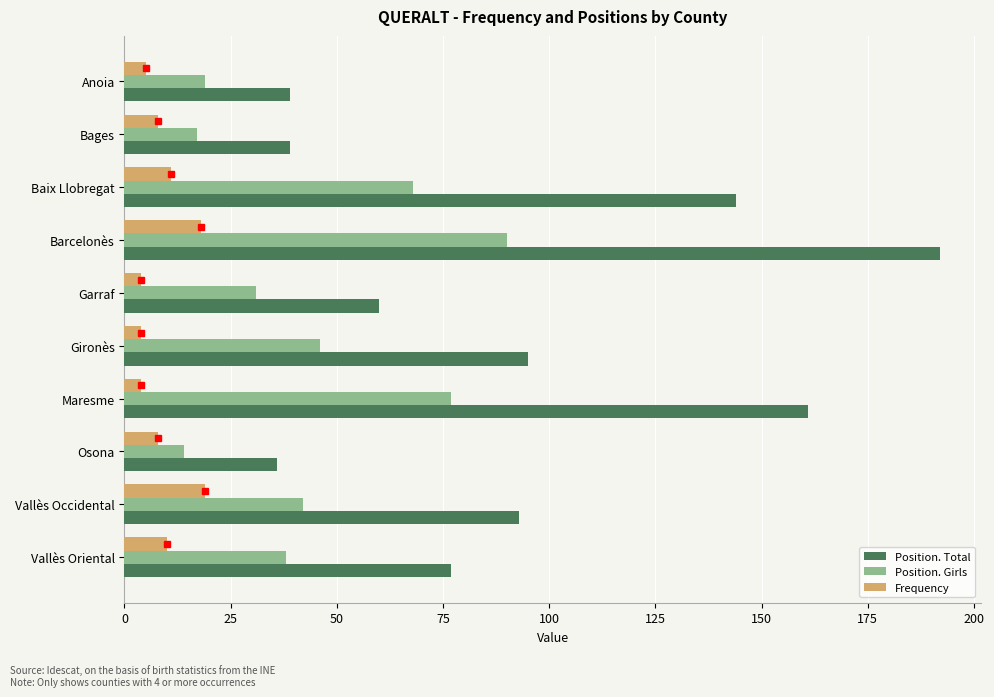

What is the sum of all Position. Total values?

936